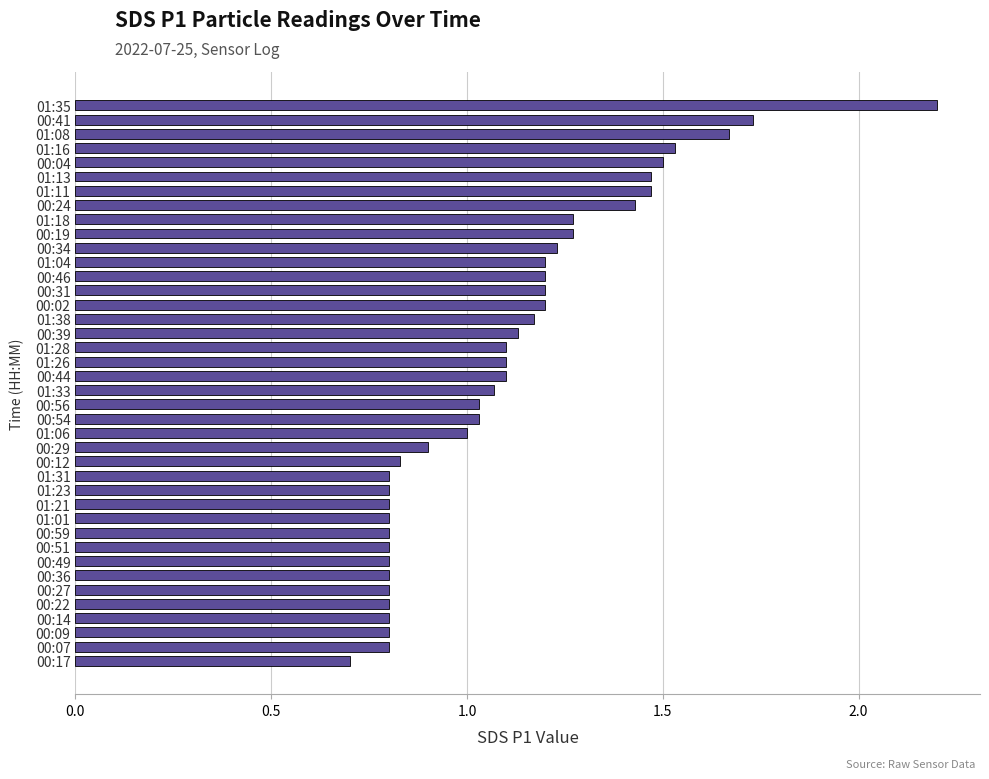

The value at 00:51 is 0.5. True or false?

False